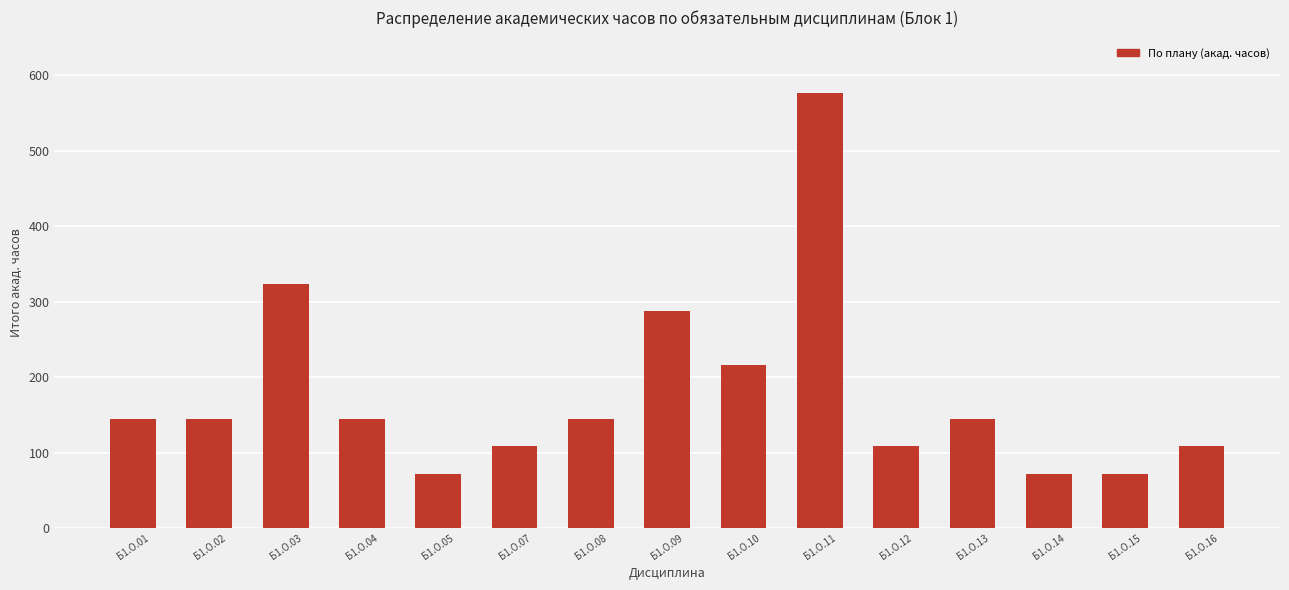

What is the maximum value shown in the chart?

576